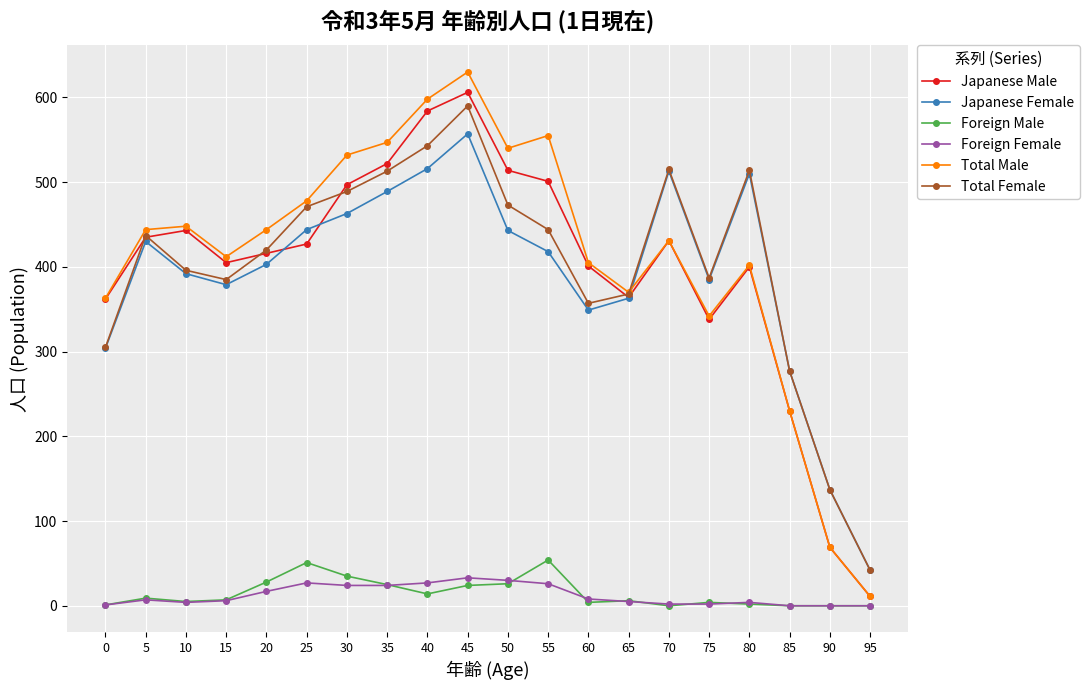

The Total Male series shows 230 at 85. True or false?

True